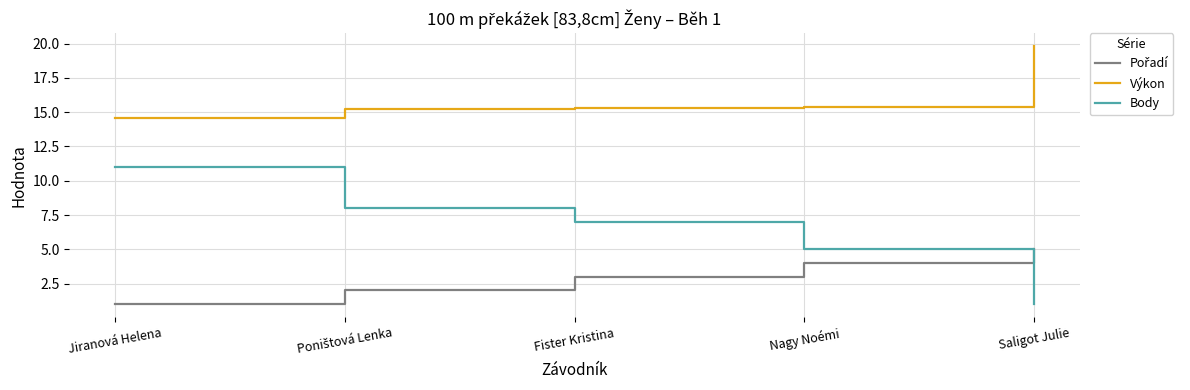

Which category has the lowest value in the Body series?

Saligot Julie